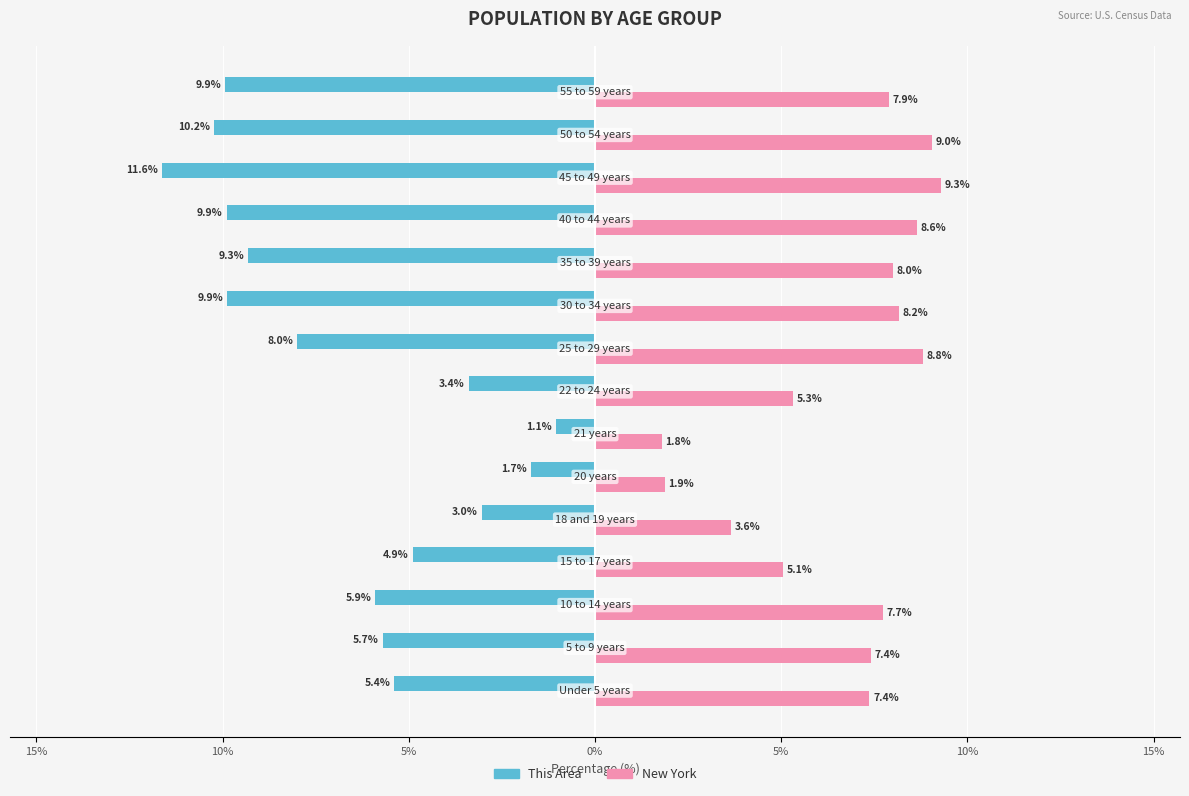

What are all the series names shown in the legend?

This Area, New York